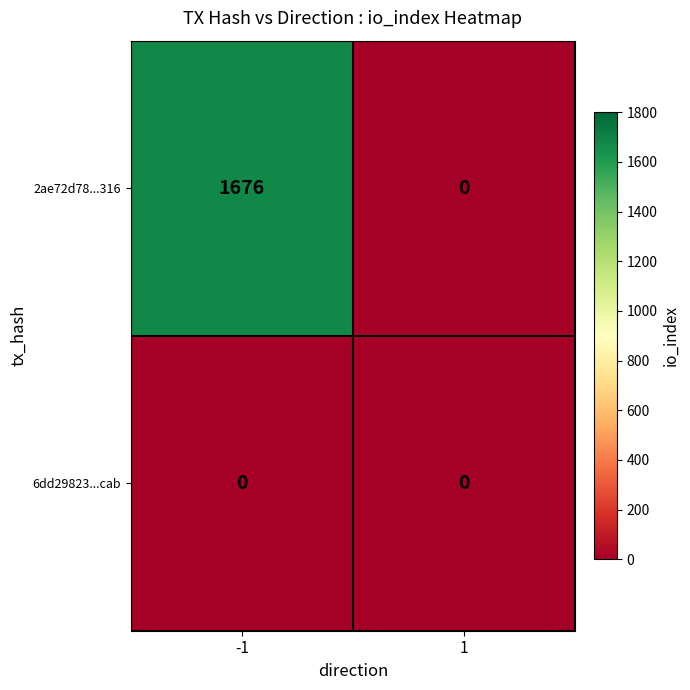

Rank the series at -1 from highest to lowest value.

2ae72d78...316, 6dd29823...cab